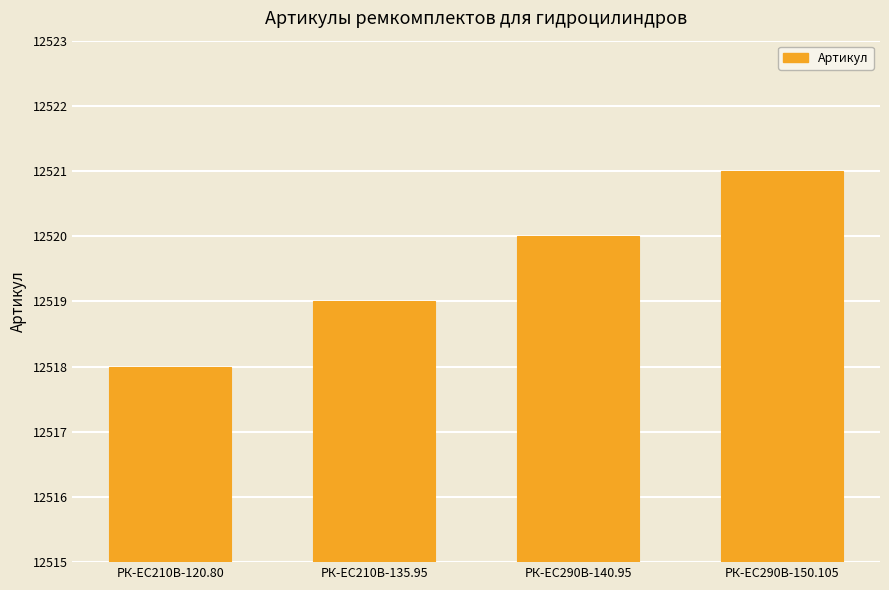

Rank the categories by value from lowest to highest.

РК-EC210В-120.80, РК-EC210В-135.95, РК-ЕС290В-140.95, РК-ЕС290В-150.105